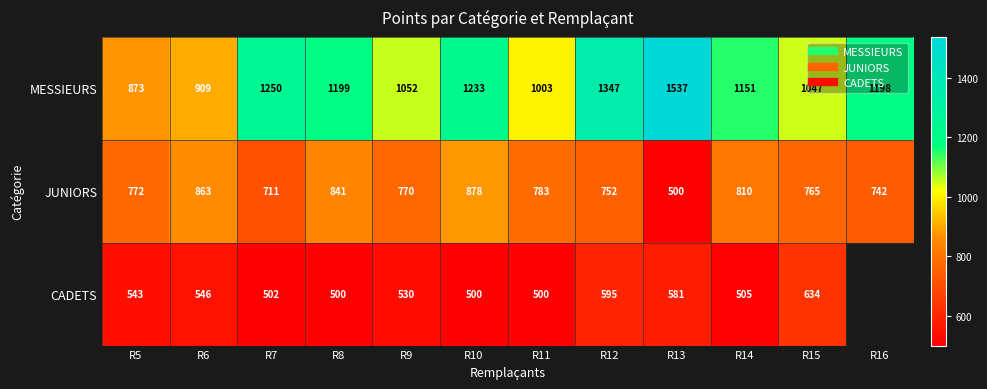

What is the sum of all MESSIEURS values?

13799.0